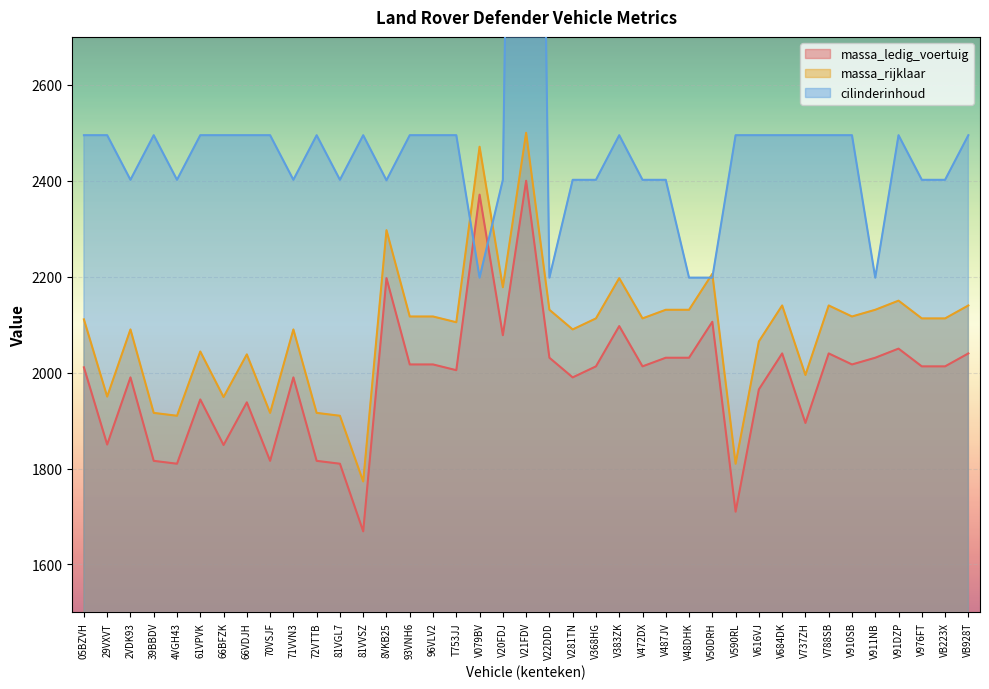

What is the difference between the massa_ledig_voertuig values at 96VLV2 and V472DX?

4